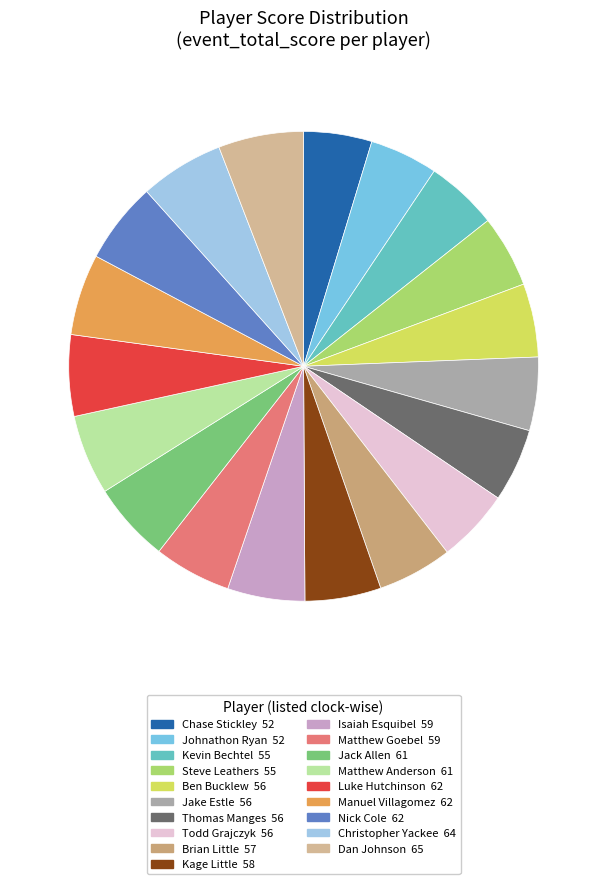

What is the smallest slice in the pie chart?

Chase Stickley